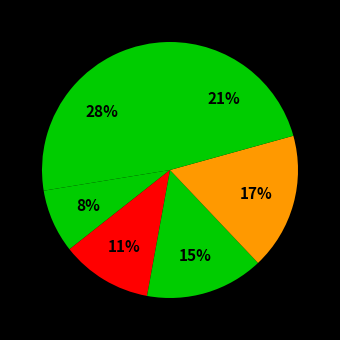

Is there a majority slice in this chart?

No